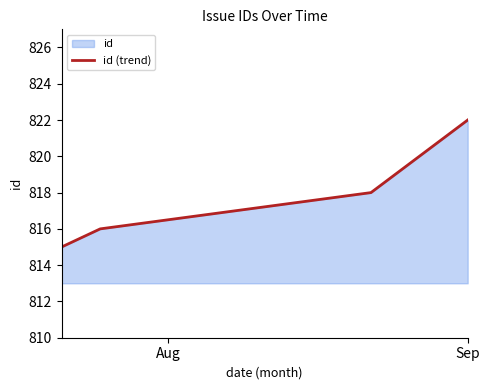

How many values are between 816 and 822?

3